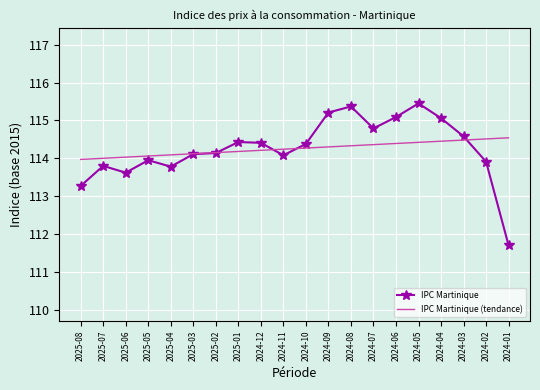

What is the spread (max minus min) of values at 2024-10?

0.1